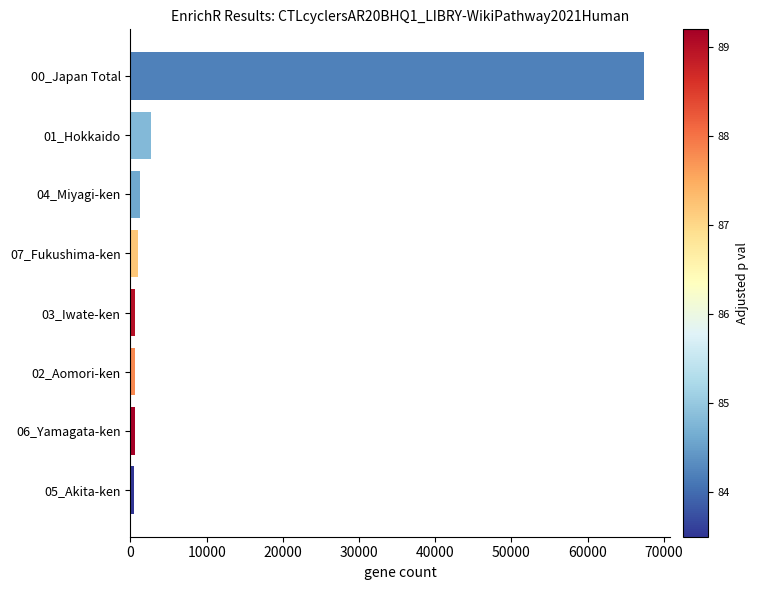

Which label corresponds to the largest value in the chart?

00_Japan Total